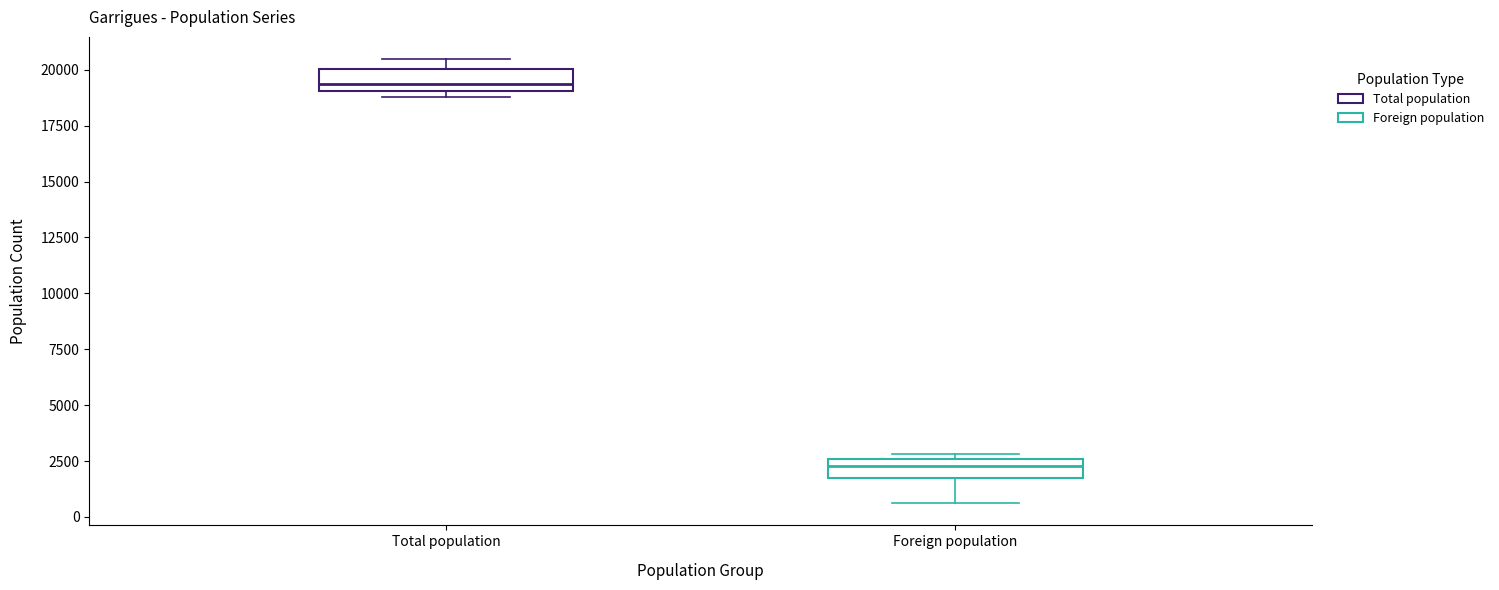

Reading left to right, read every box against the y-axis: the position of its median line, the range the box covers, and the ends of its whiskers. The values are not printed on the chart, so give them approximately, as read against the axis.

Total population: median 19500, box 19000 to 20000, whiskers 19000 (just below the box's lower edge) to 20500
Foreign population: median 2500 (inside the box), box 1500 to 2500, whiskers 500 to 3000